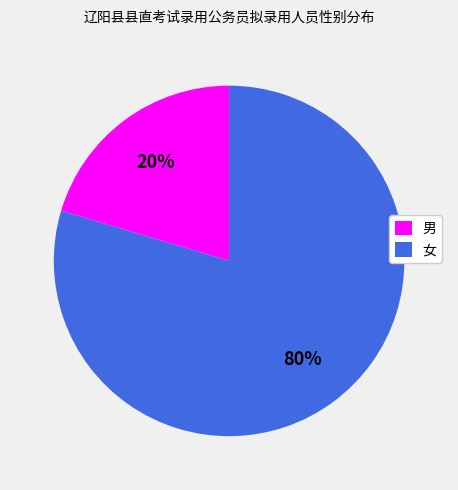

Between 男 and 女, which is larger?

女